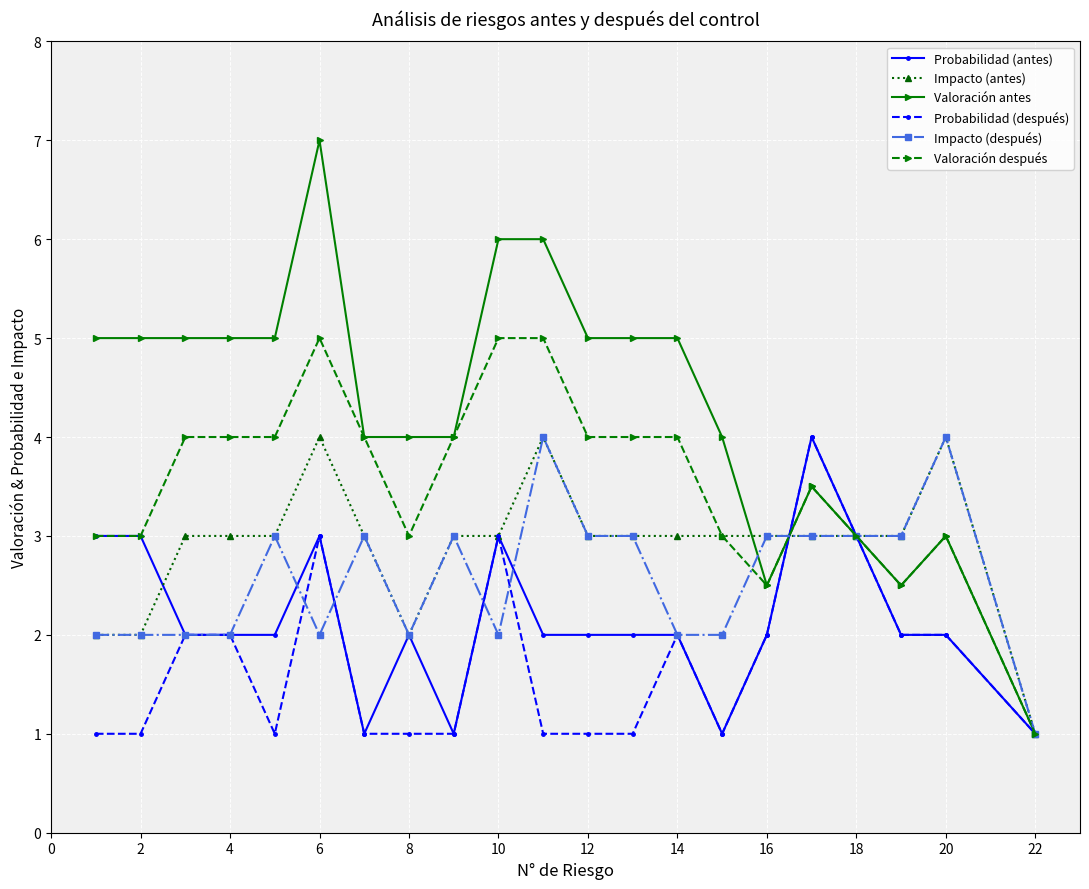

Which series has the largest range (max minus min)?

Valoración antes